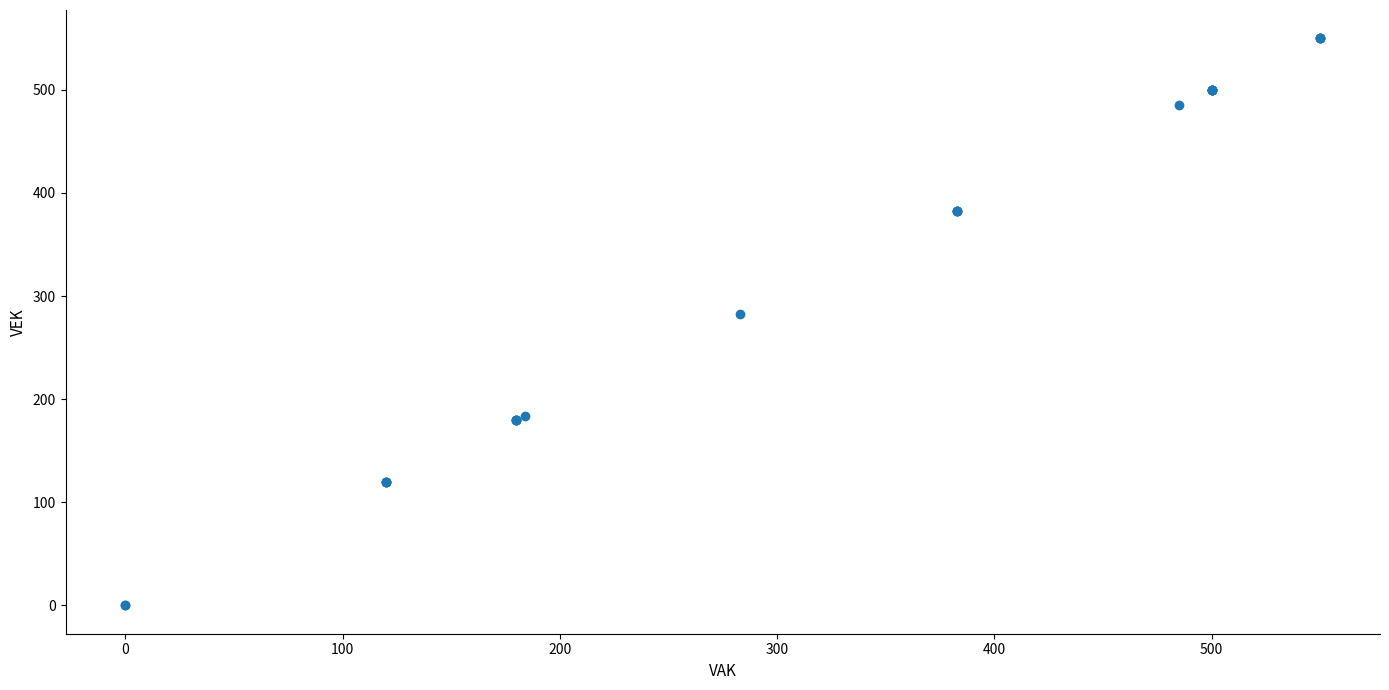

What Y value in the scatter plot is closest to 275?

283